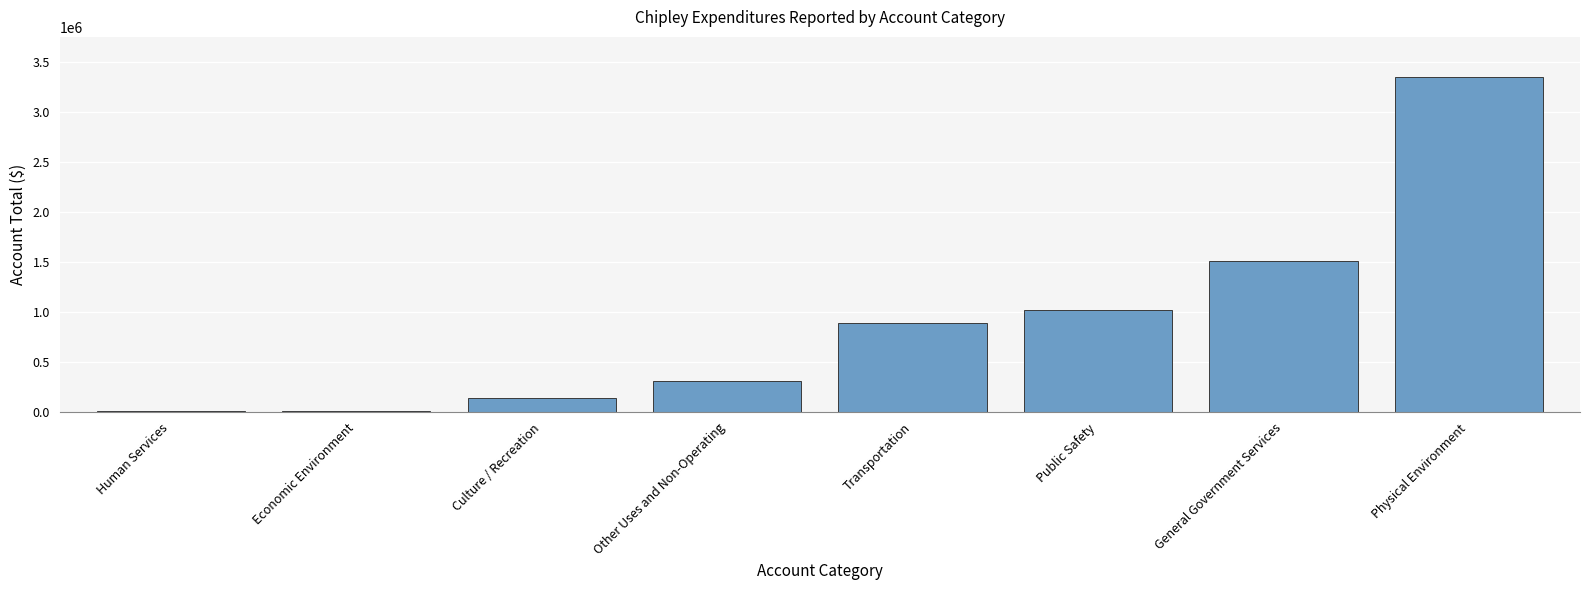

Read the value at Public Safety.

1024721